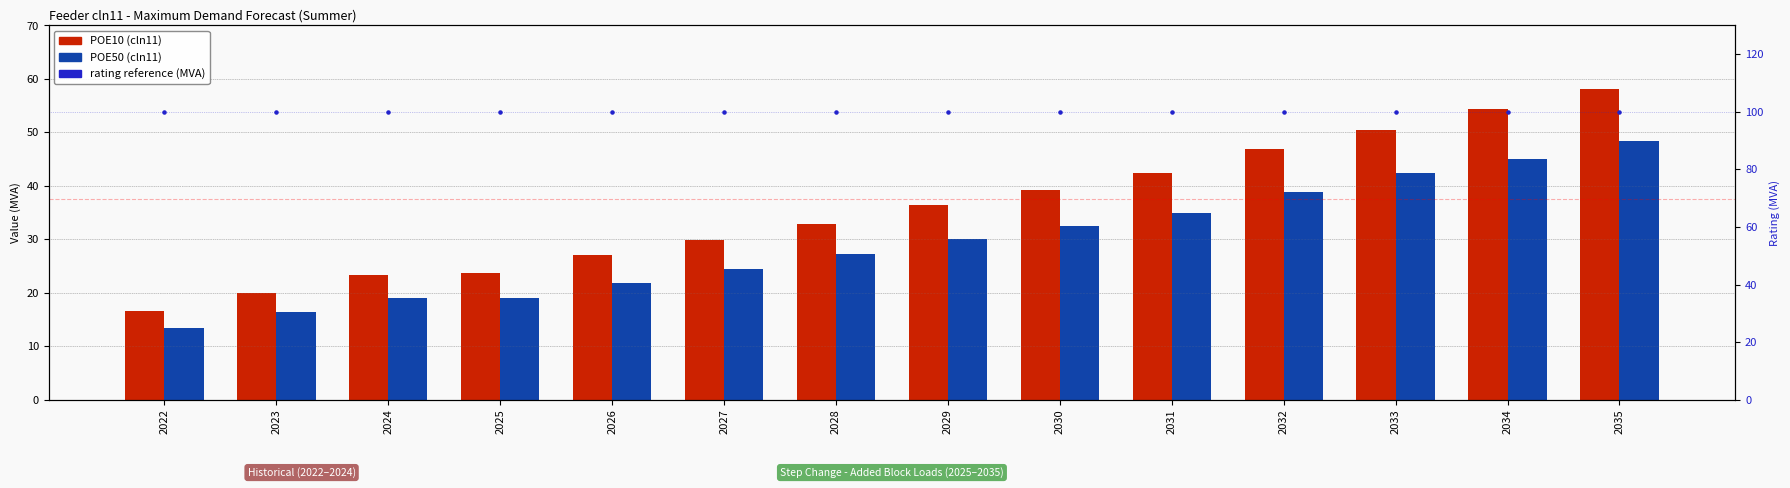

Which series has the largest total across all categories?

rating reference (MVA)